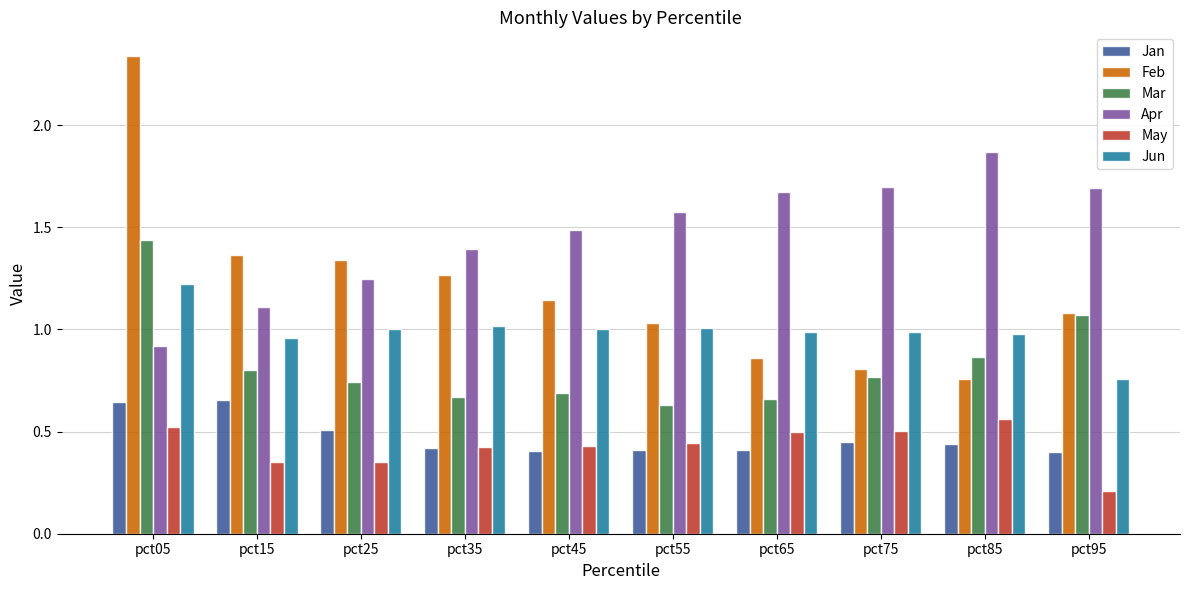

What is the spread (max minus min) of values at pct05?

1.8